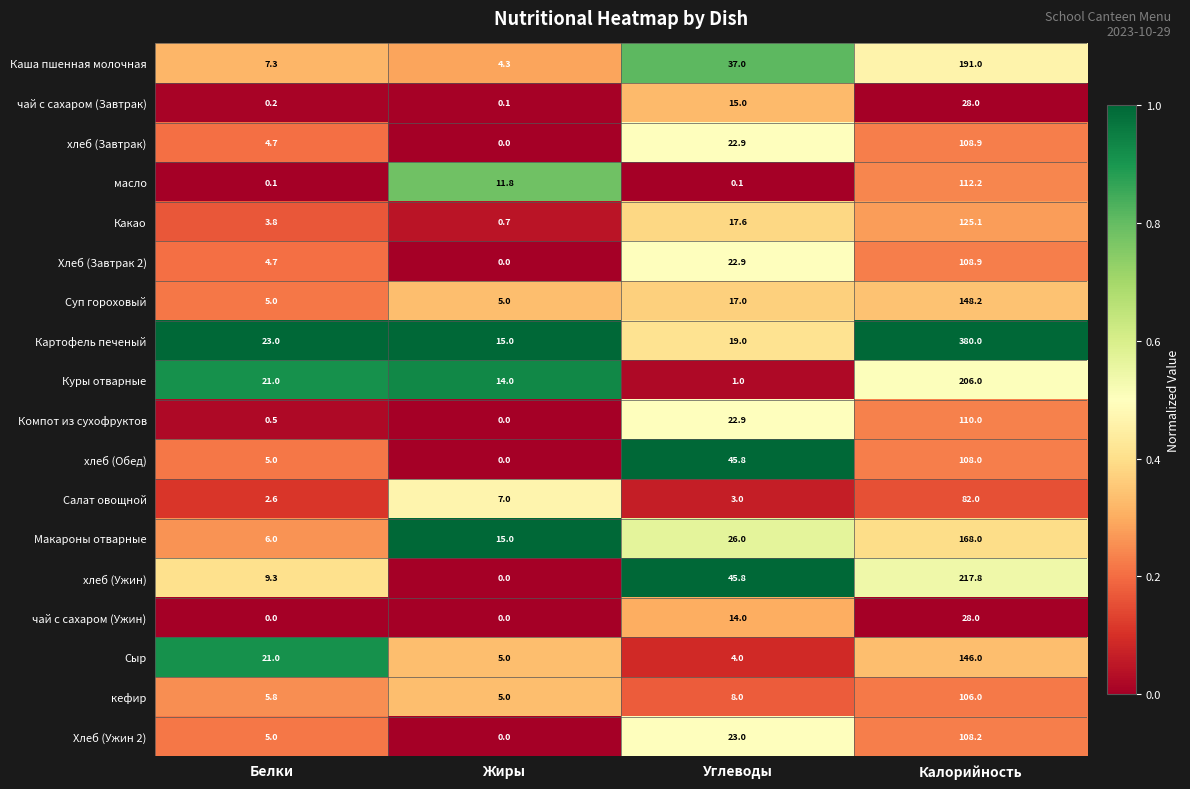

List the labels in order of кефир value, smallest first.

Жиры, Белки, Углеводы, Калорийность